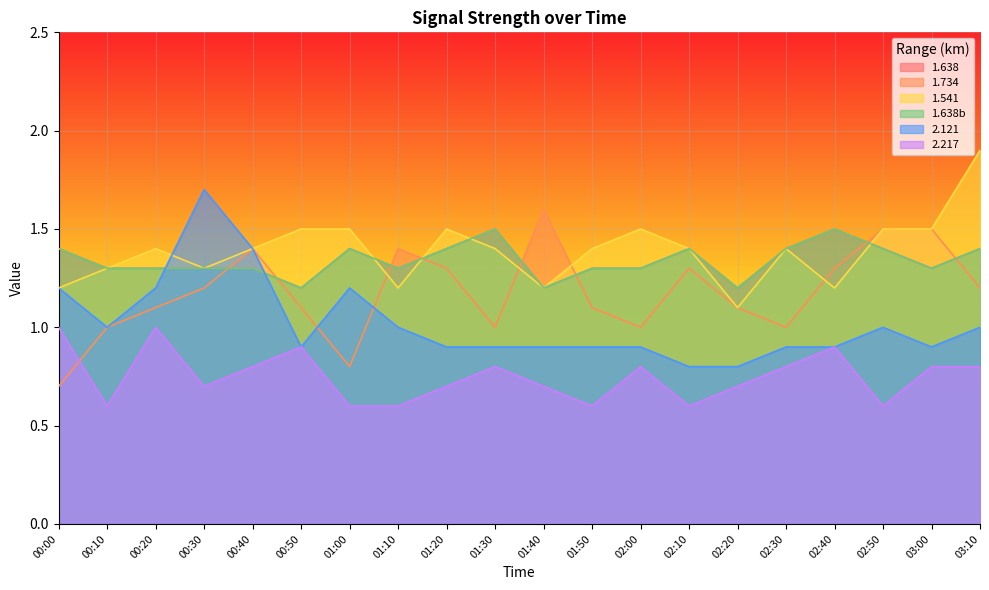

What is the difference between the highest and lowest values at 00:30?

1.0